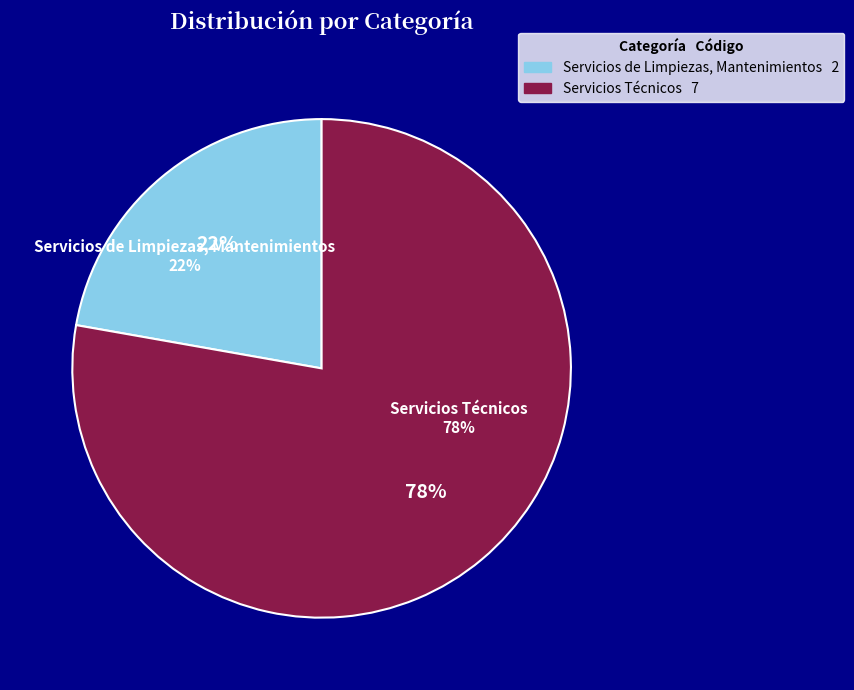

What is the ratio of the value at Servicios Técnicos to the value at Servicios de Limpiezas, Mantenimientos?

3.5